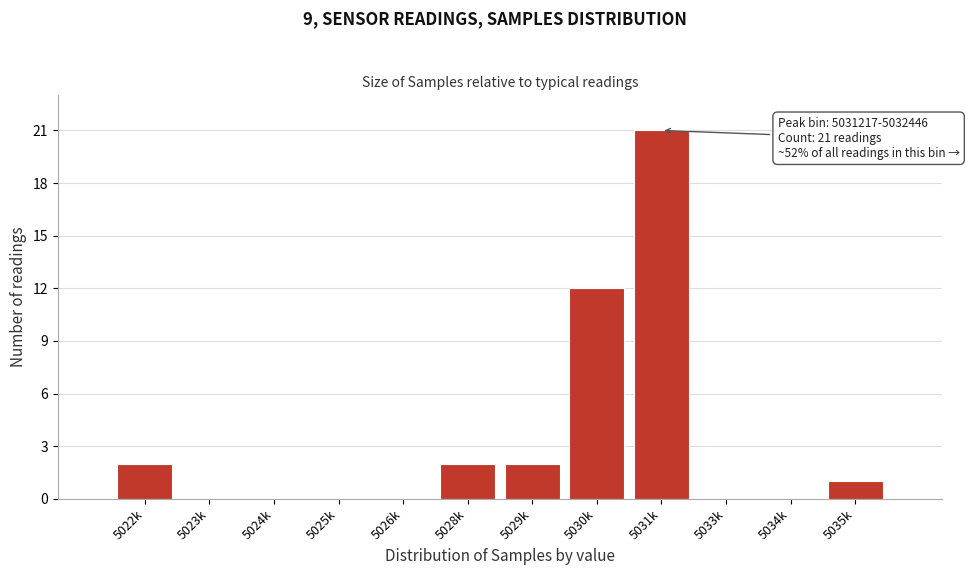

Reading right to left, extract all data points from this chart.

5035k=1	5034k=0	5033k=0	5031k=21	5030k=12	5029k=2	5028k=2	5026k=0	5025k=0	5024k=0	5023k=0	5022k=2